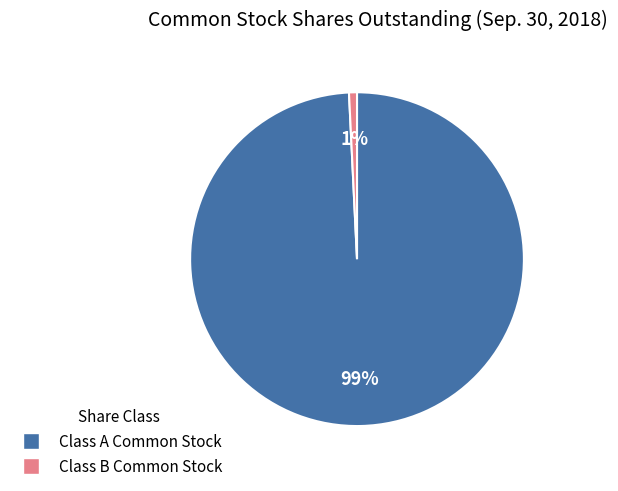

Does any single category account for the majority?

Yes